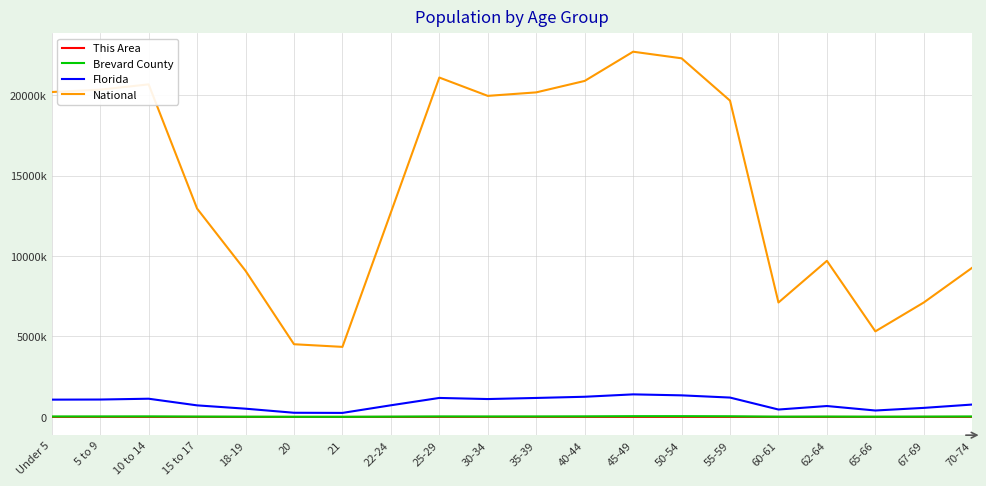

True or false: Brevard County and National intersect in this chart.

False